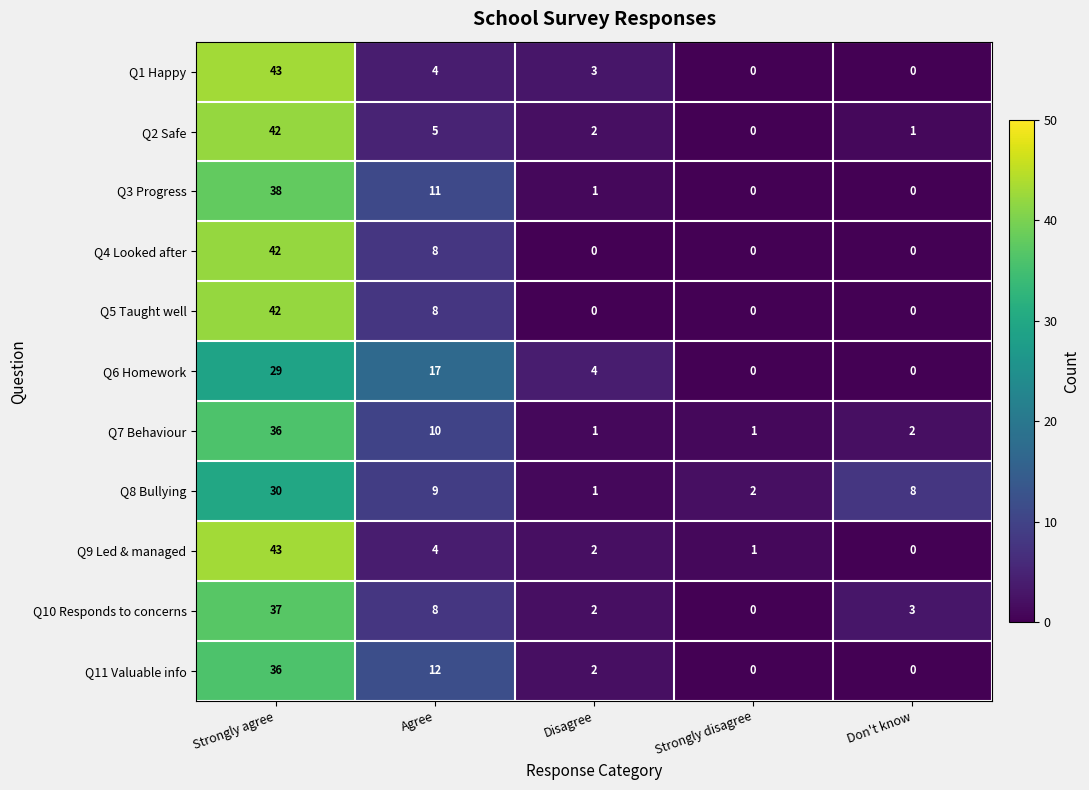

What is the maximum value shown in the chart?

43